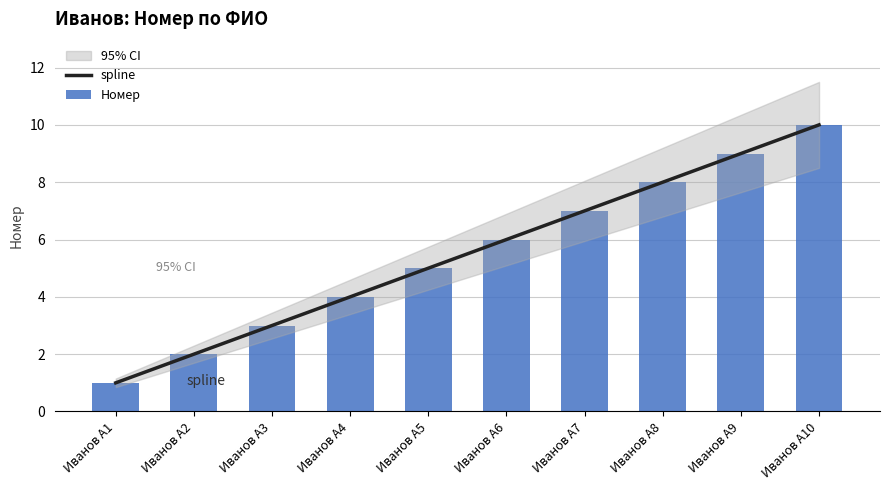

Count the number of categories in the chart.

10